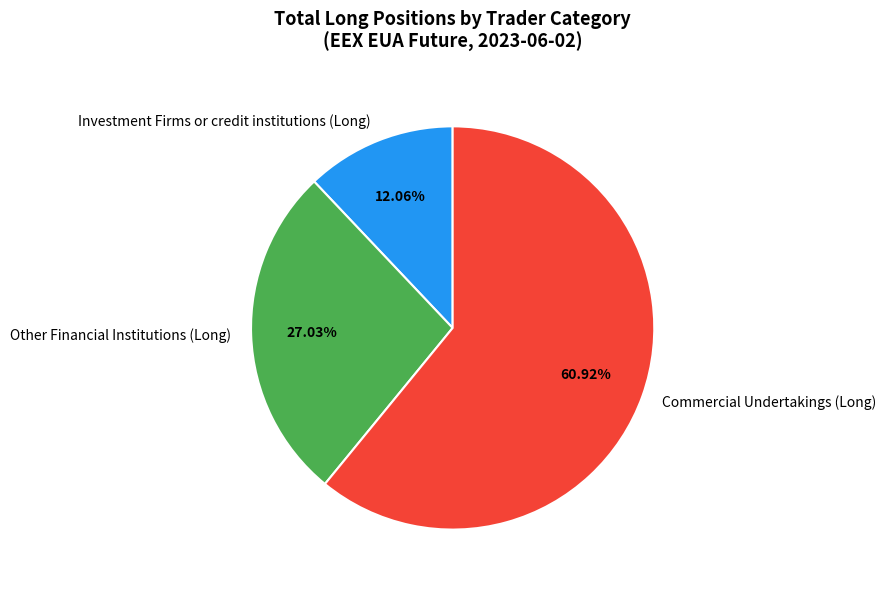

To the nearest percent, what is the difference between the Commercial Undertakings (Long) and Investment Firms or credit institutions (Long) slice percentages?

49%